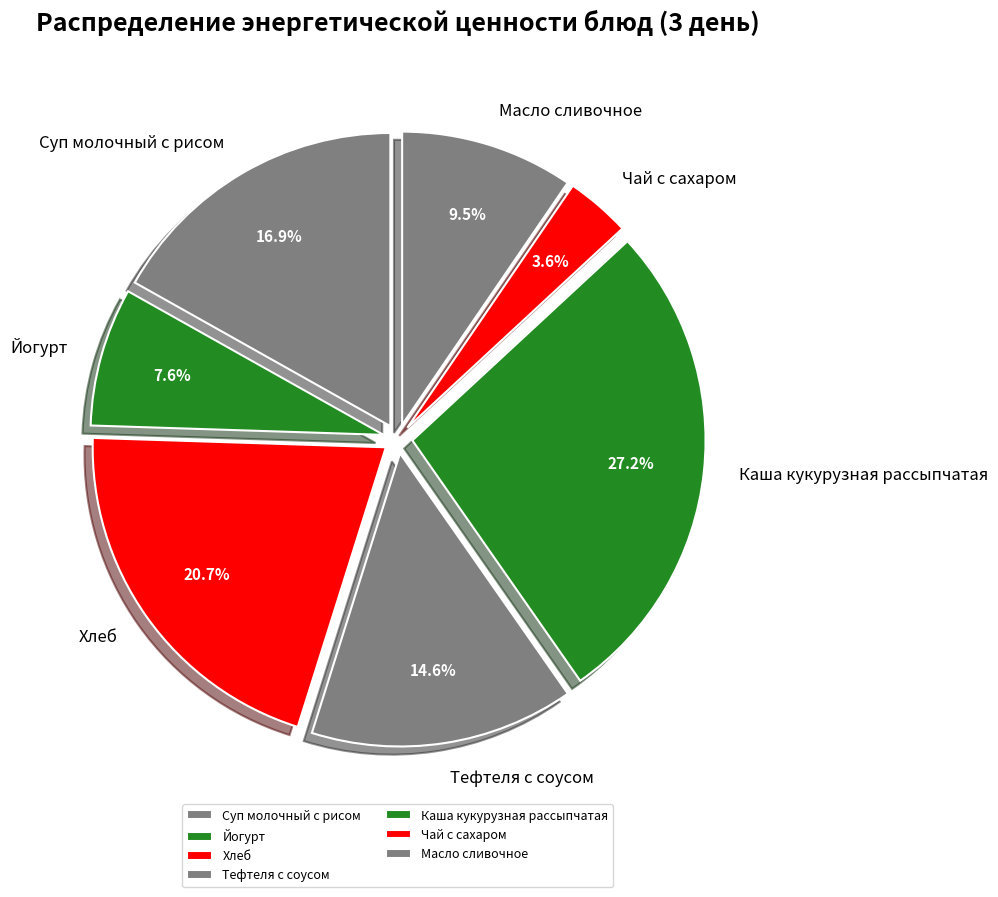

Count the number of slices in the pie.

7